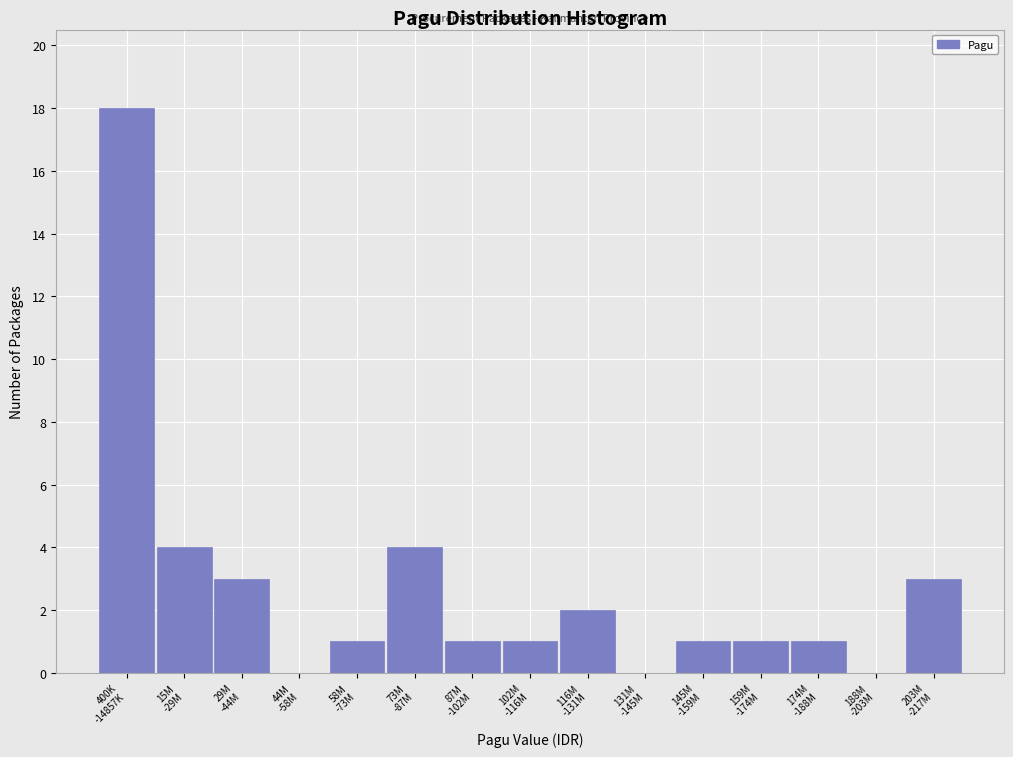

What is the sum of all values?

40